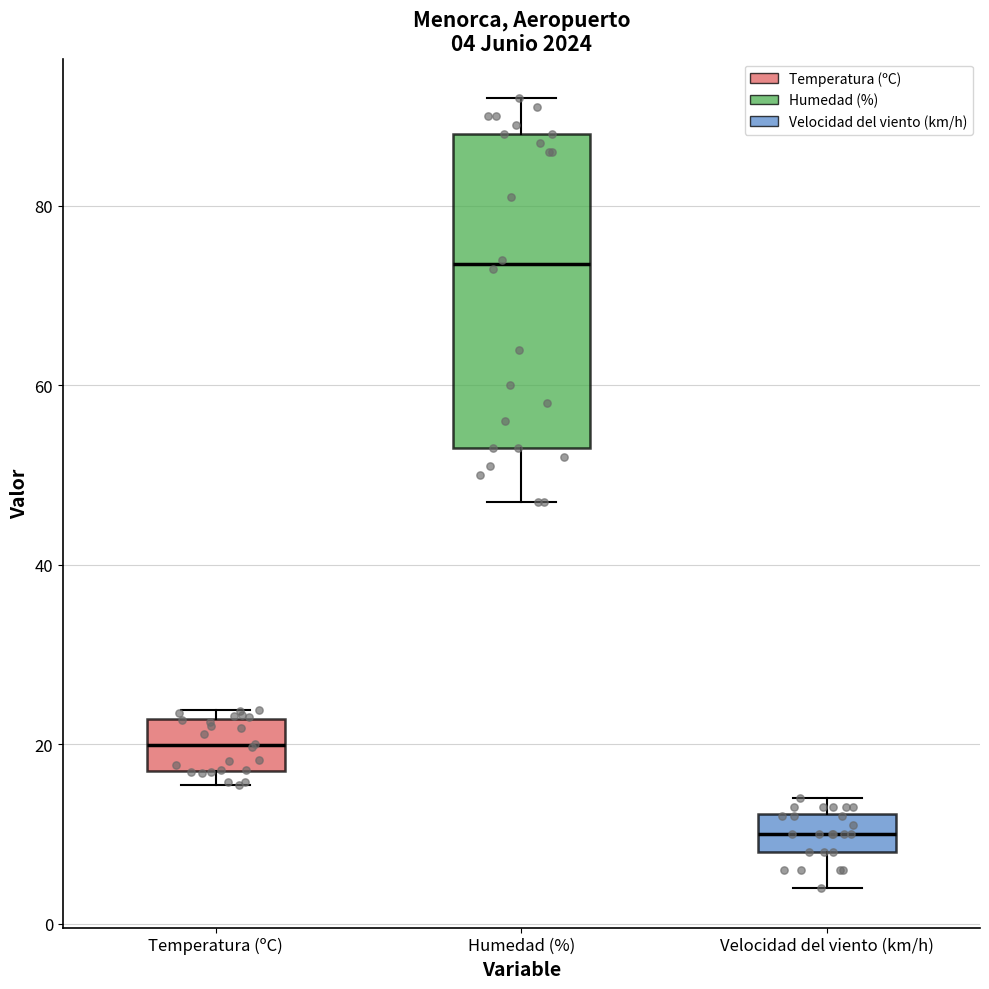

Which box's median line is the highest?

Humedad (%)